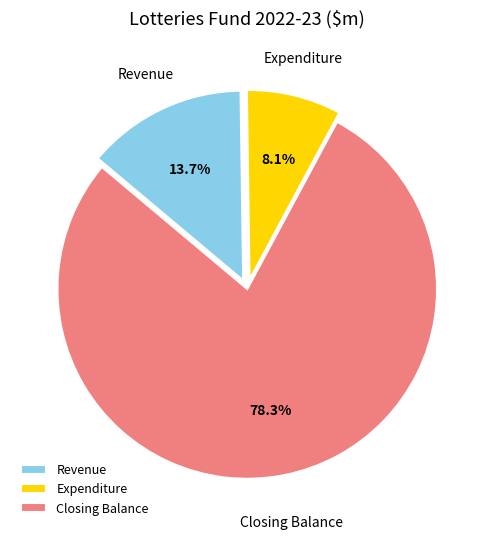

To the nearest percent, what percentage of the pie is Closing Balance?

78%